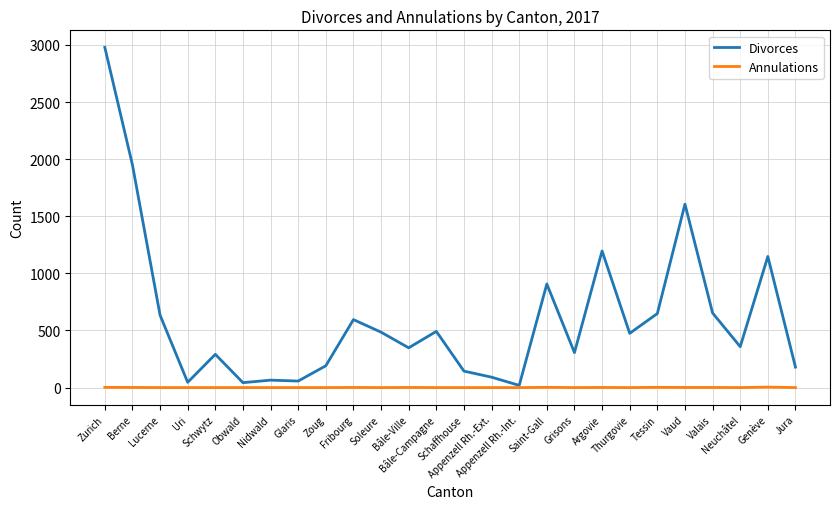

The value of Divorces at Bâle-Campagne is 309. True or false?

False